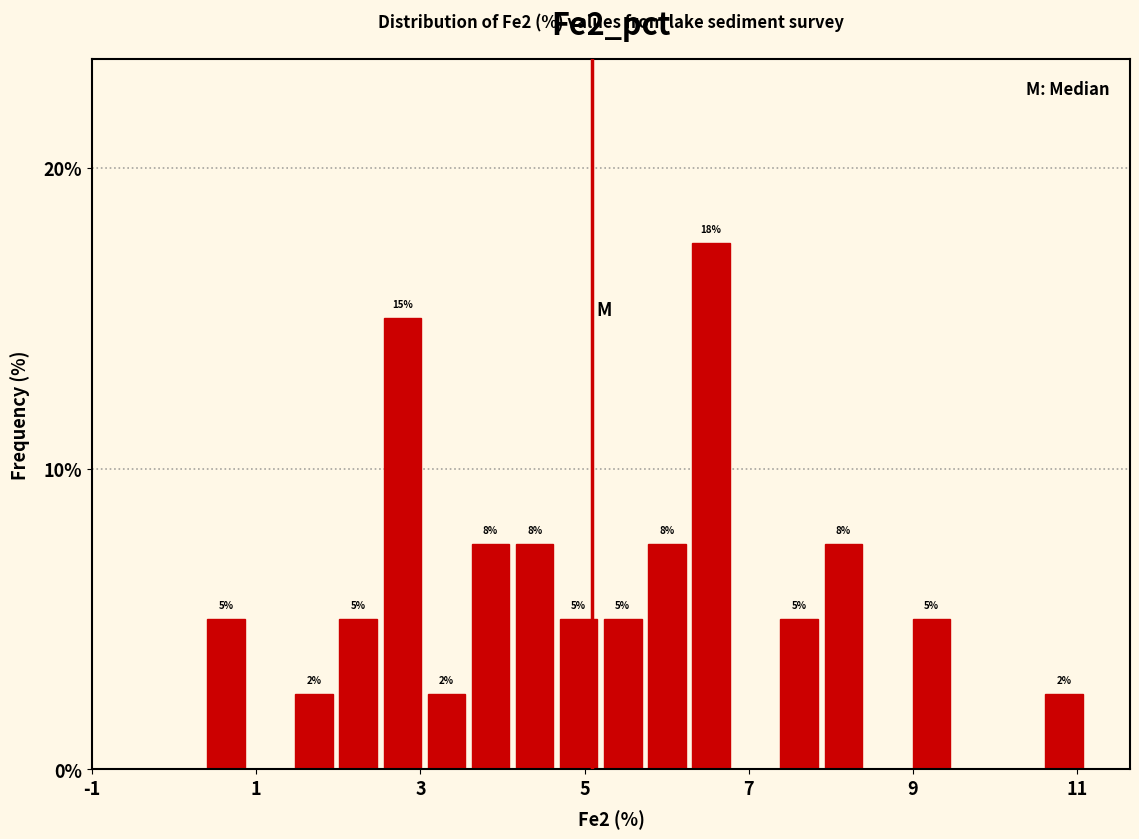

Read against the x-axis, roughly where is the centre of the tallest bar?

6.6